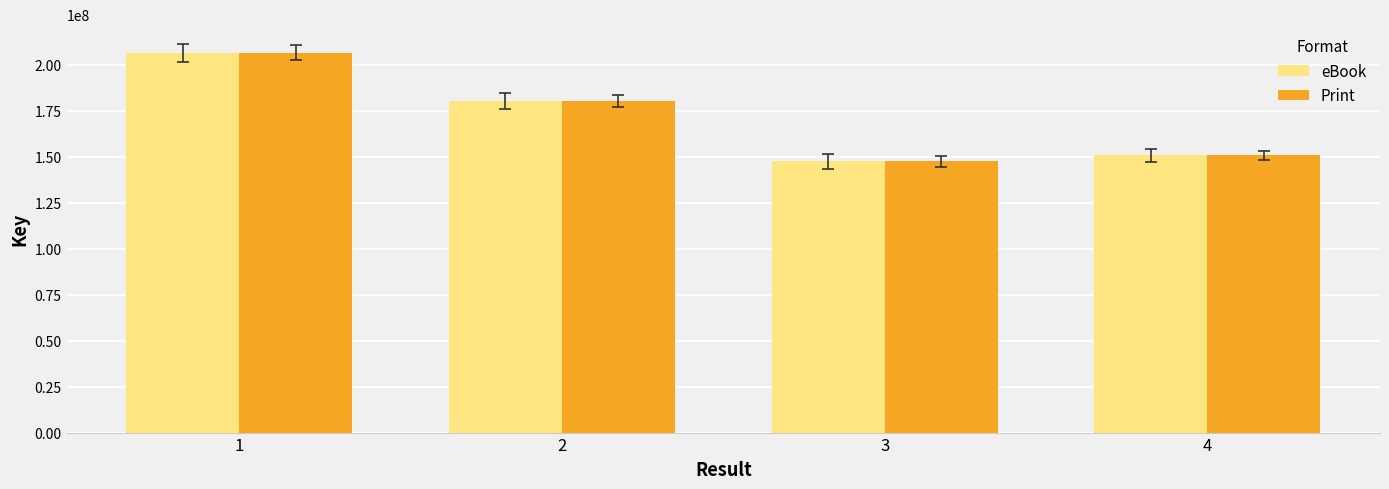

What is the total value across all series at 1?

413201184